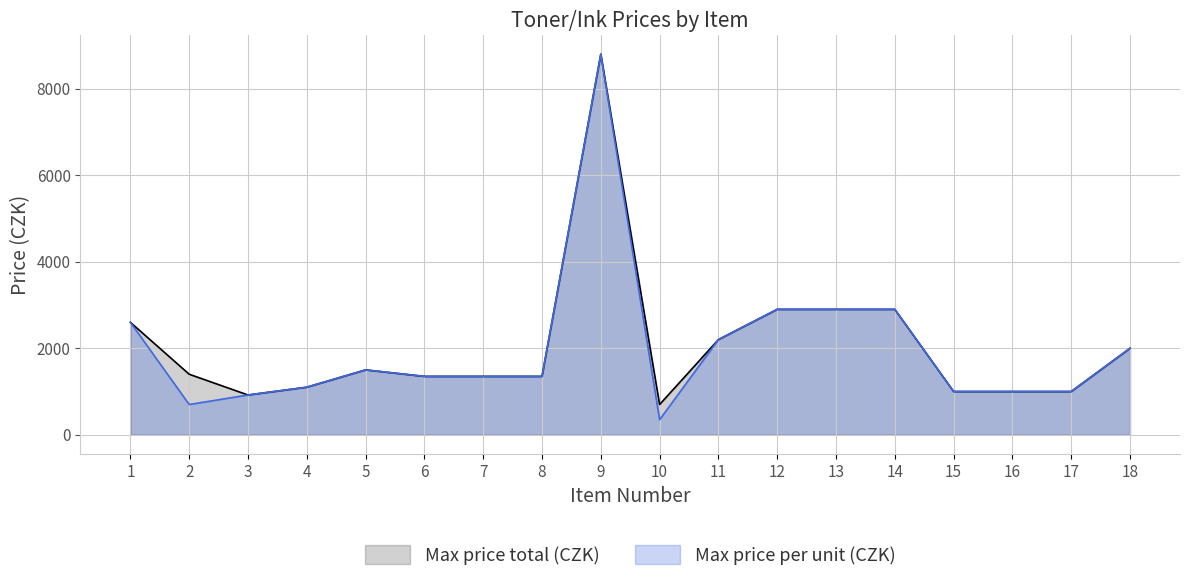

True or false: Max price total (CZK) and Max price per unit (CZK) intersect in this chart.

False